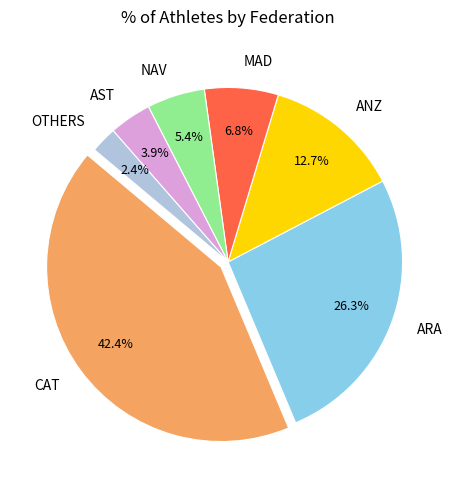

What is the ratio of the value at NAV to the value at MAD?

0.8